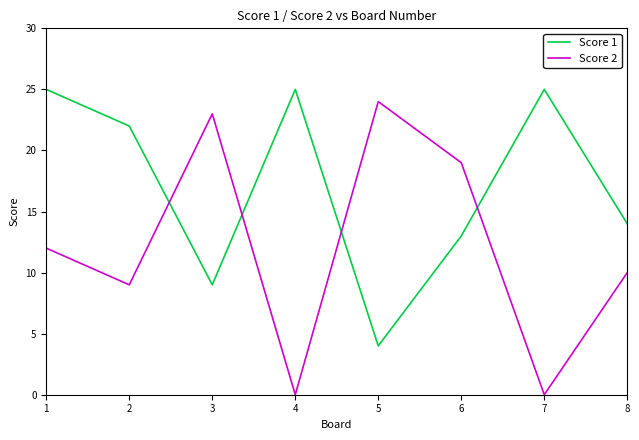

What is the difference between the Score 2 values at 6 and 5?

5